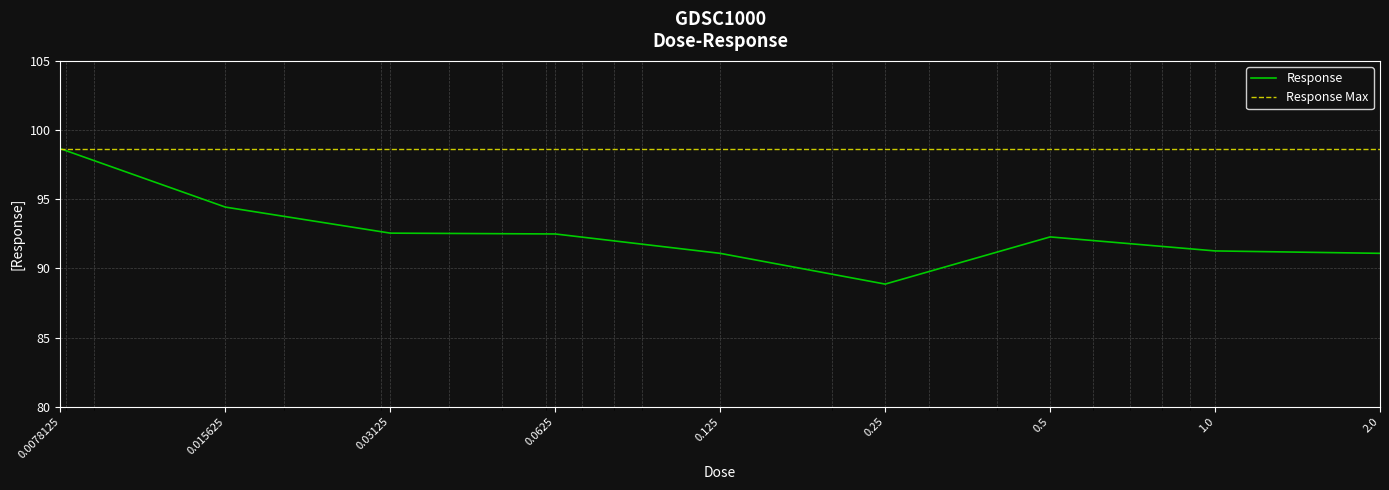

Reading right to left, transcribe all the data shown in this chart.

91.1	91.3	92.3	88.9	91.1	92.5	92.5	94.4	98.7